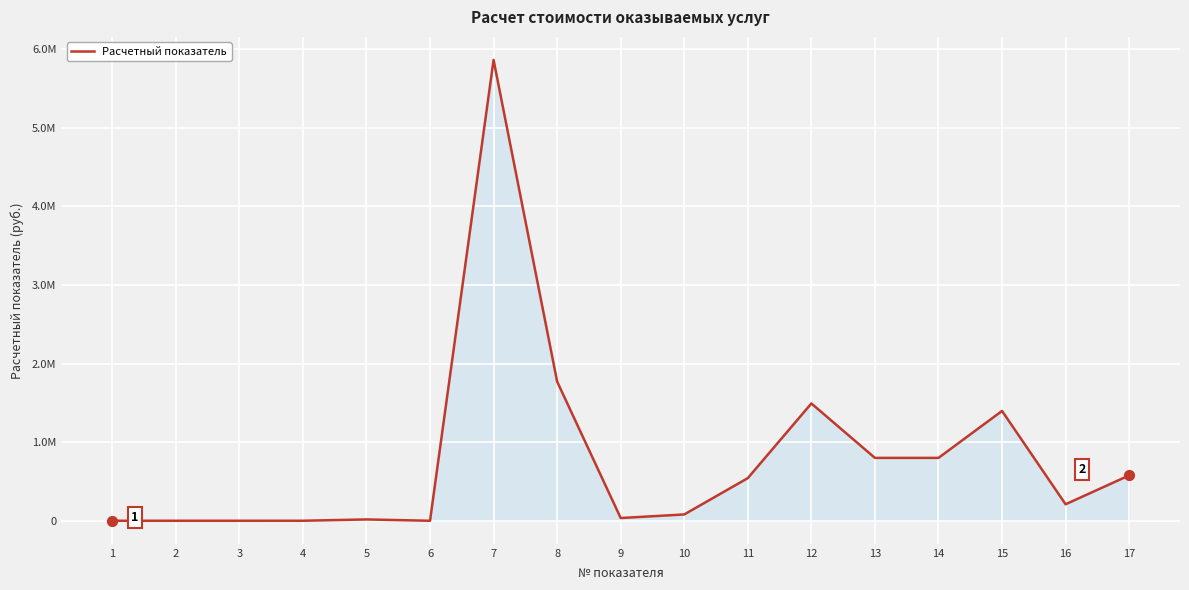

Between 4 and 6, which is larger?

4